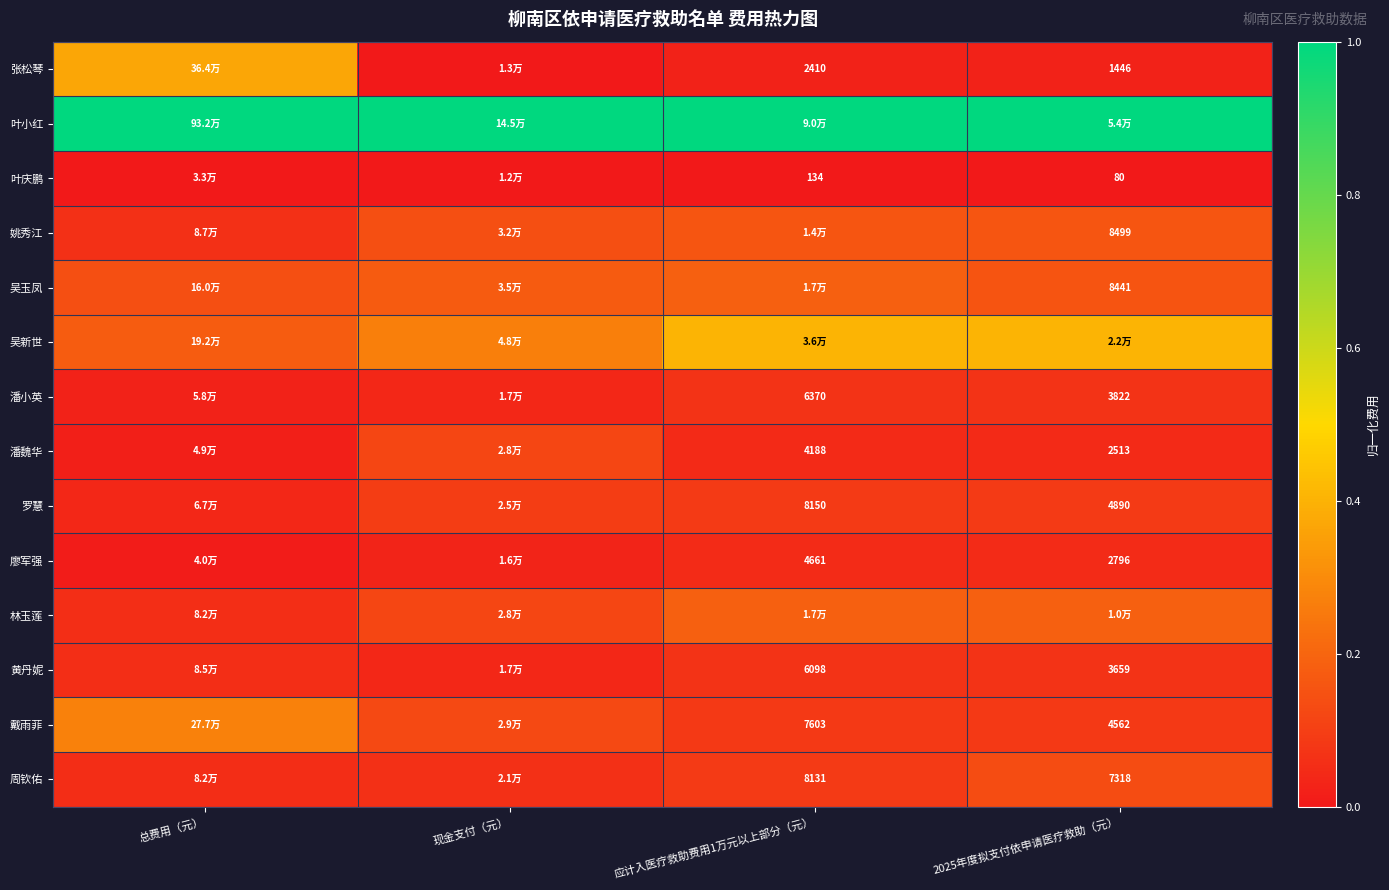

At how many categories does at least one series exceed 0?

4